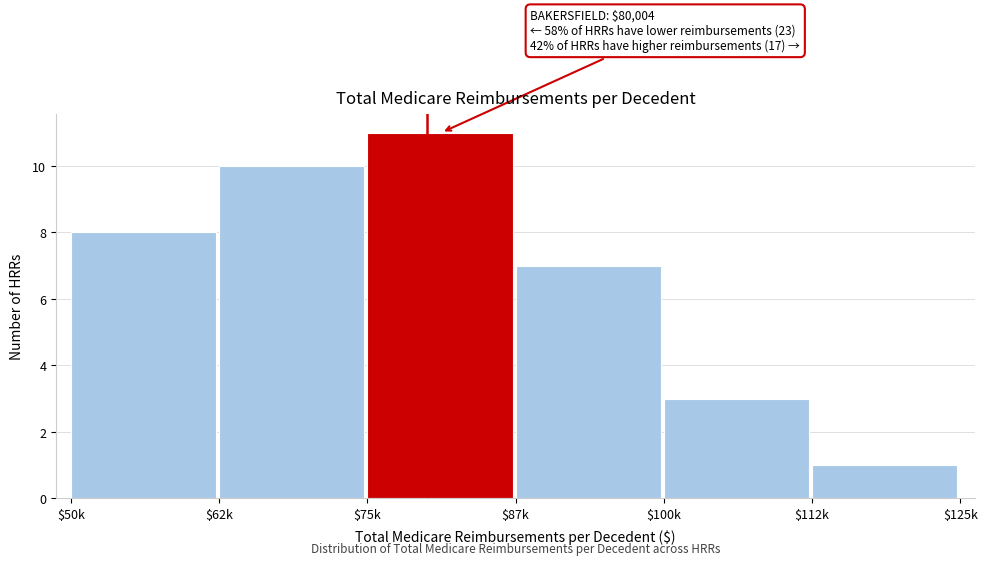

Reading left to right, extract all data points from this chart.

8	10	11	7	3	1